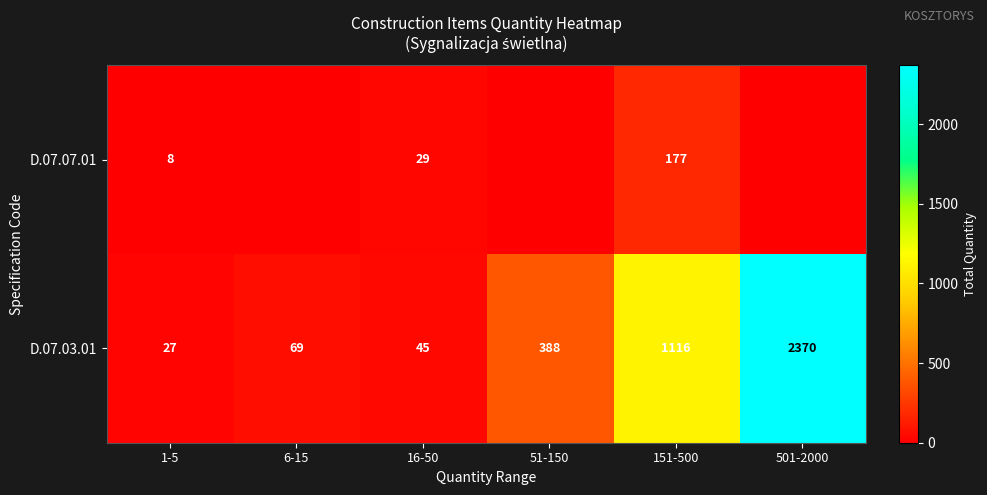

What is the maximum value for D.07.03.01?

2370